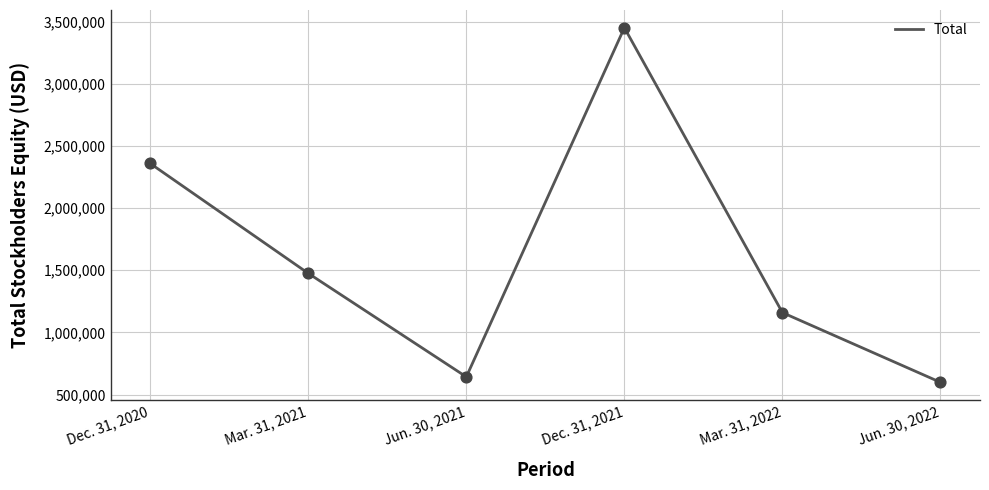

What is the change in value from Dec. 31, 2021 to Jun. 30, 2022?

-2853000